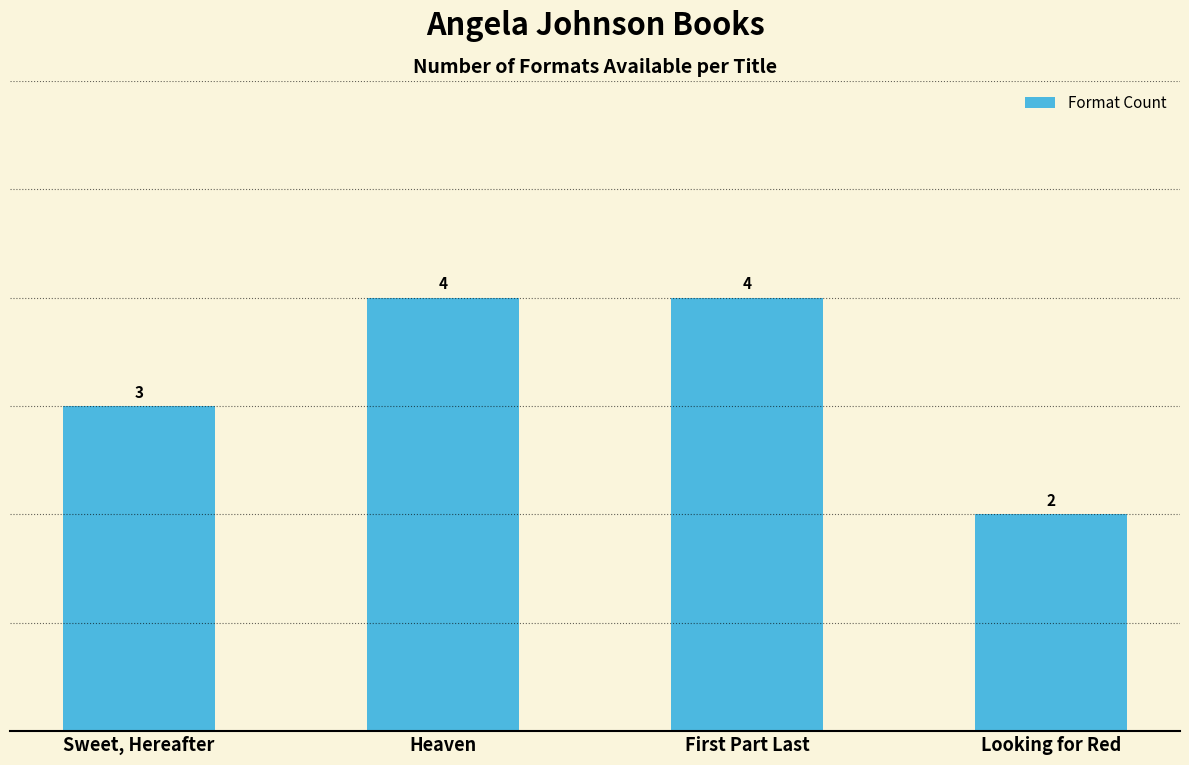

The chart shows a value of 3 at Looking for Red. True or false?

False